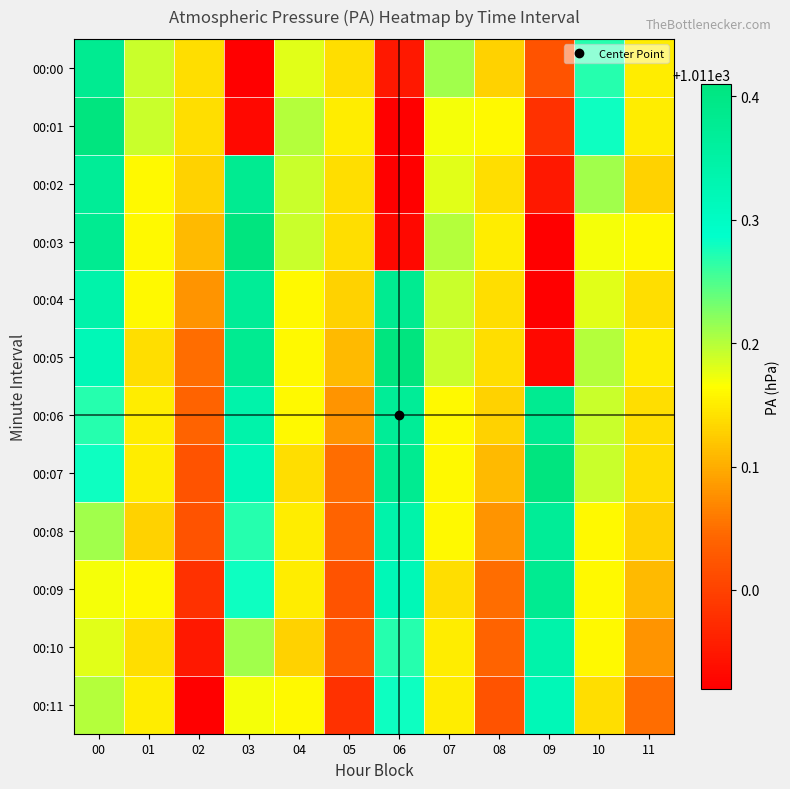

How many distinct data groups are displayed?

12